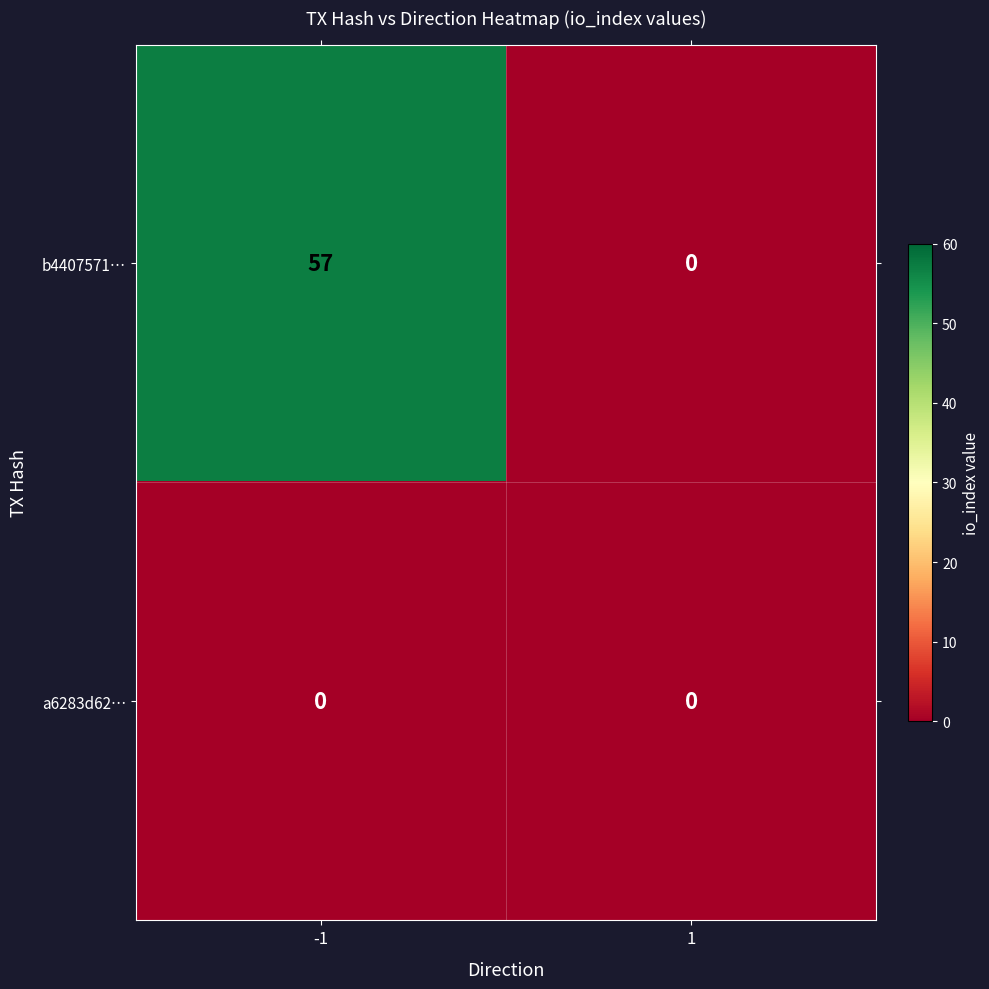

List the series in order of their peak value, lowest first.

a6283d62…, b4407571…